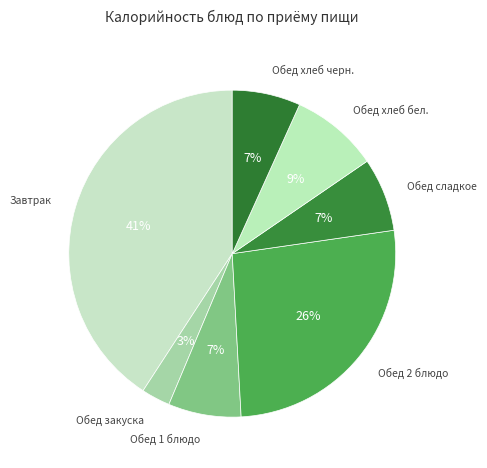

Count the number of slices in the pie.

7